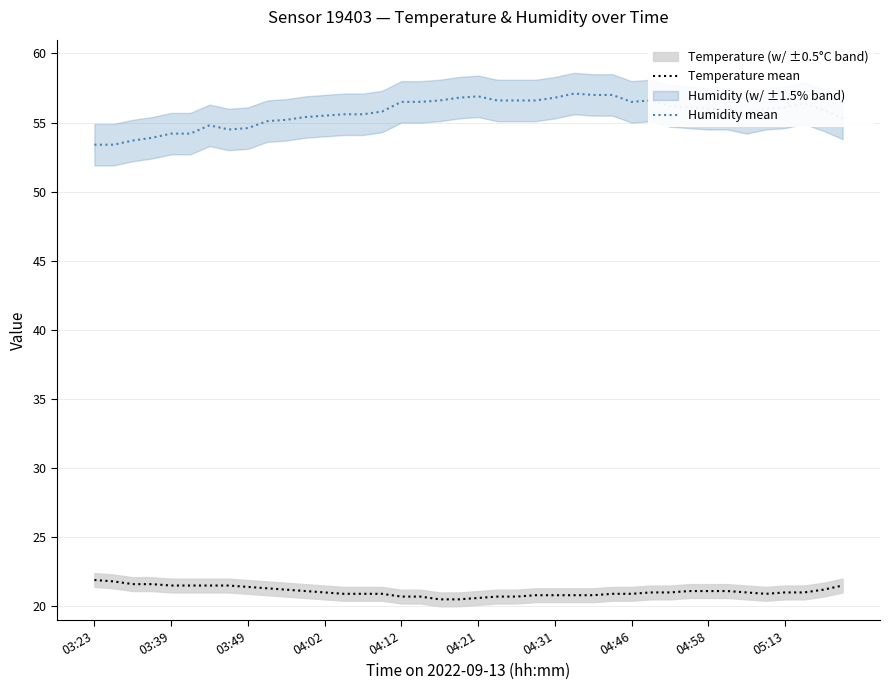

Is it true that Temperature mean equals 12.8 at 05:13?

False